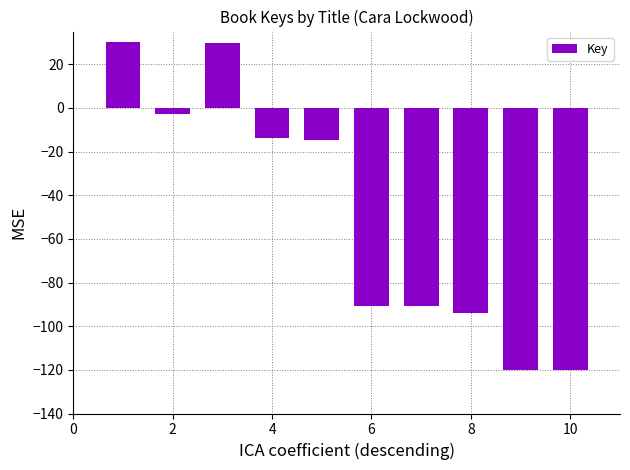

How many data points are above -14?

4